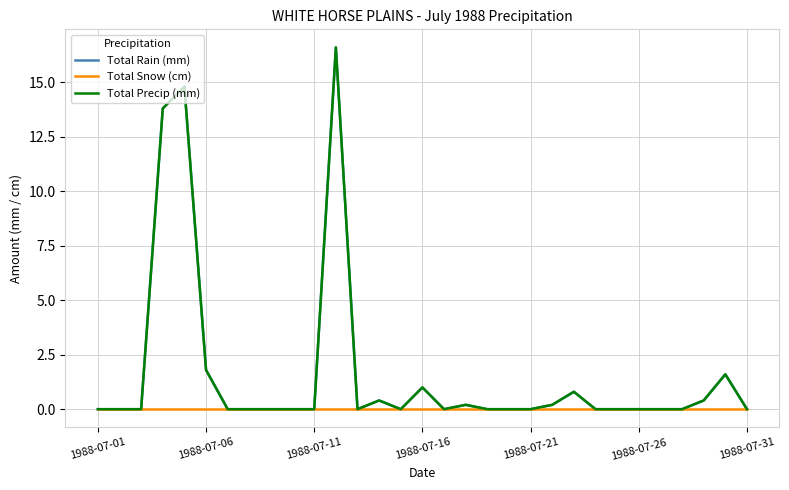

Is this an area chart (filled region under the line)?

No